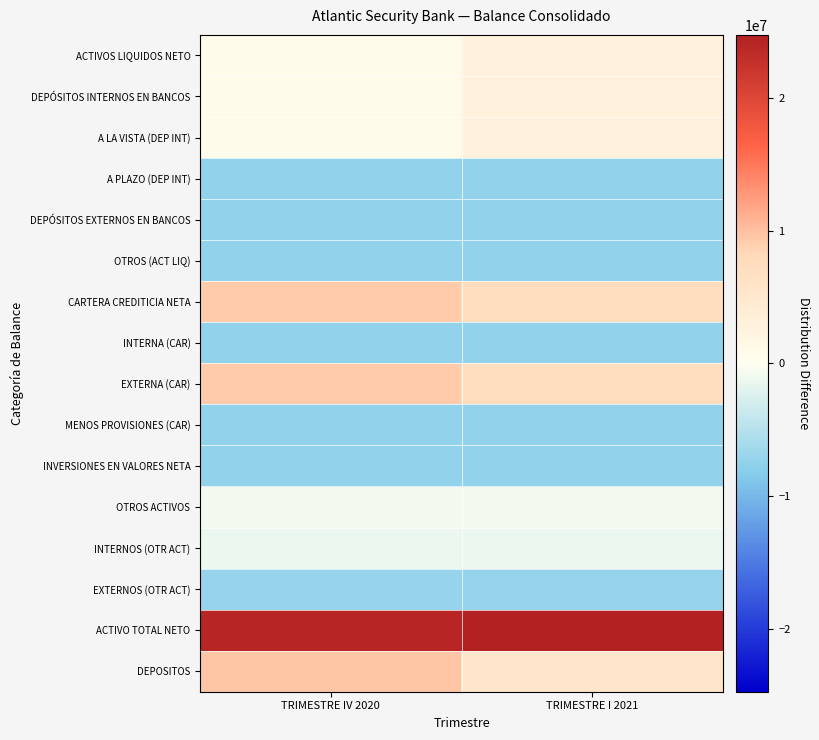

Between TRIMESTRE IV 2020 and TRIMESTRE I 2021, which is larger?

TRIMESTRE I 2021